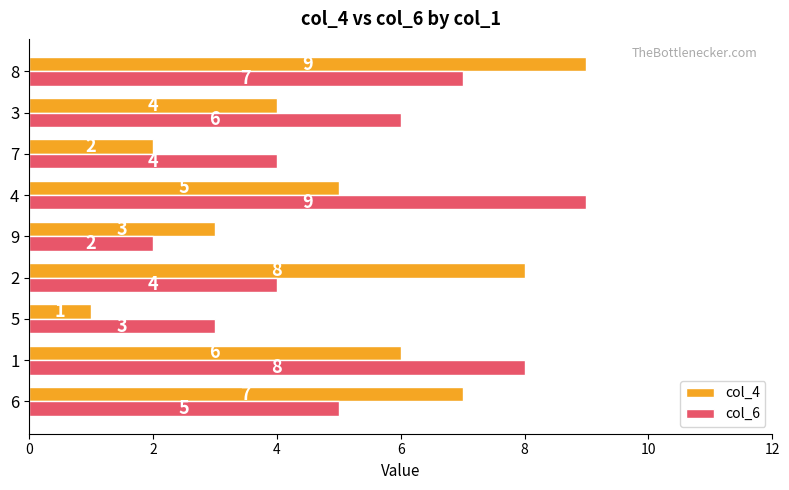

At 5, list the series in order from smallest to largest.

col_4, col_6